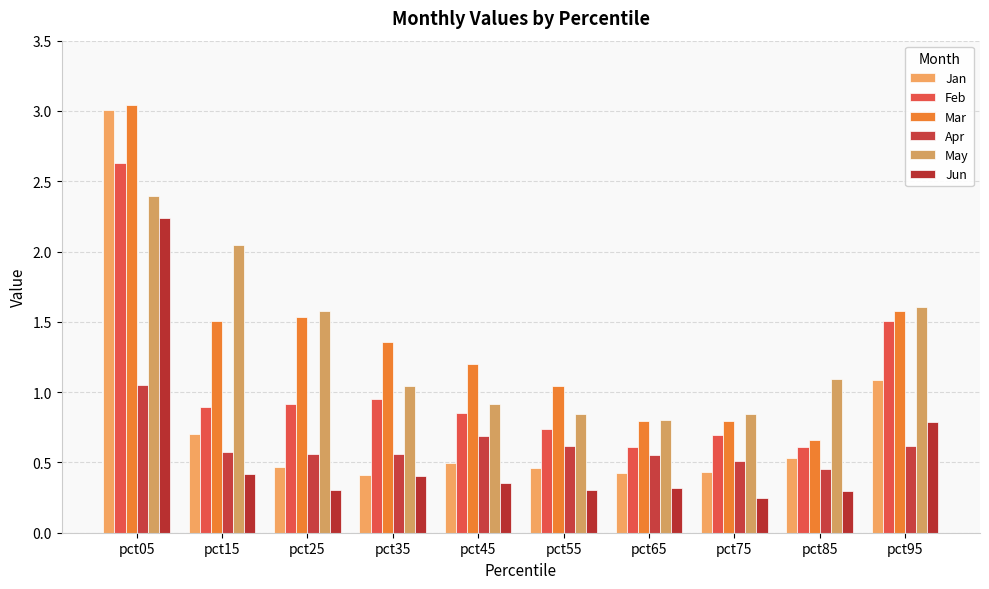

Between pct15 and pct25, which is larger?

pct15